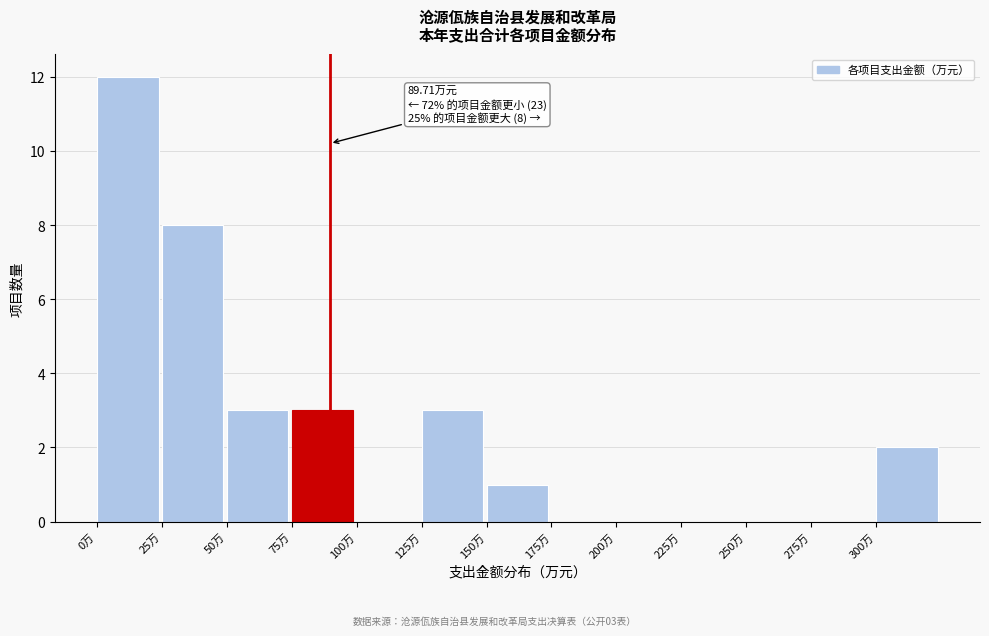

Over which range of the x-axis is the bar tallest?

0 to 25